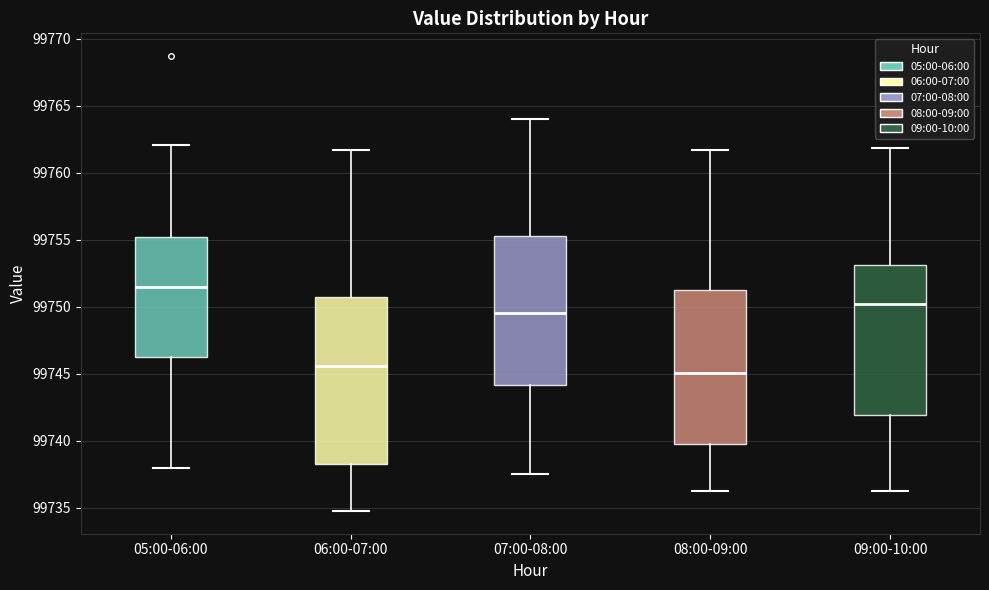

Reading left to right, read every box against the y-axis: the position of its median line, the range the box covers, and the ends of its whiskers. The values are not printed on the chart, so give them approximately, as read against the axis.

05:00-06:00: median 99751.5, box 99746.0 to 99755.0, whiskers 99738.0 to 99762.0
06:00-07:00: median 99745.5, box 99738.0 to 99750.5, whiskers 99735.0 to 99761.5
07:00-08:00: median 99749.5, box 99744.0 to 99755.5, whiskers 99737.5 to 99764.0
08:00-09:00: median 99745.0, box 99740.0 to 99751.0, whiskers 99736.0 to 99761.5
09:00-10:00: median 99750.0, box 99742.0 to 99753.0, whiskers 99736.0 to 99762.0